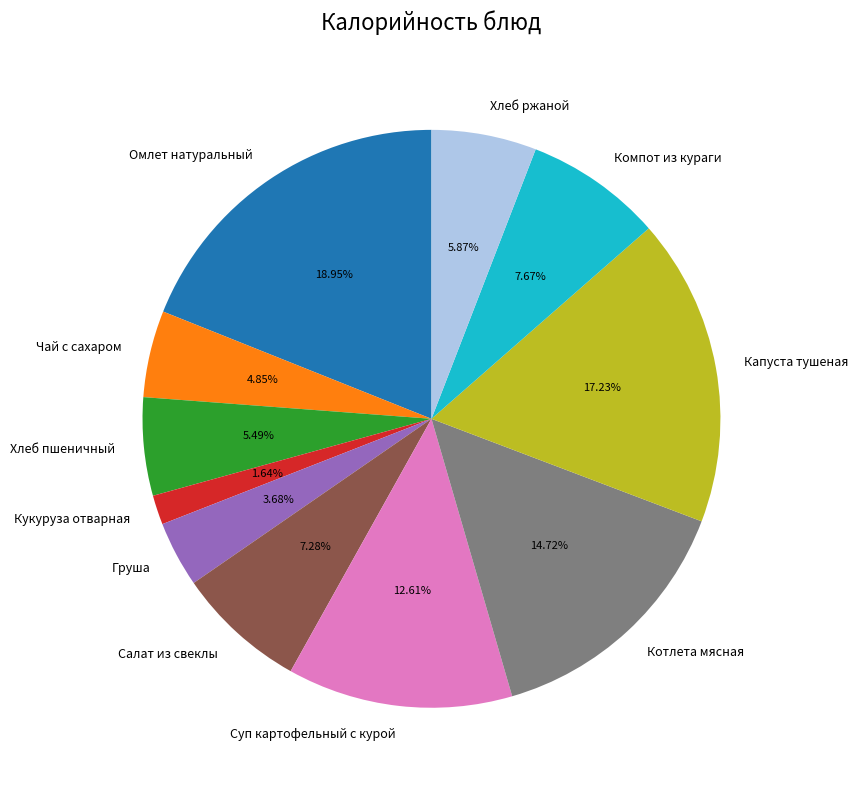

Which has a higher value, Чай с сахаром or Капуста тушеная?

Капуста тушеная